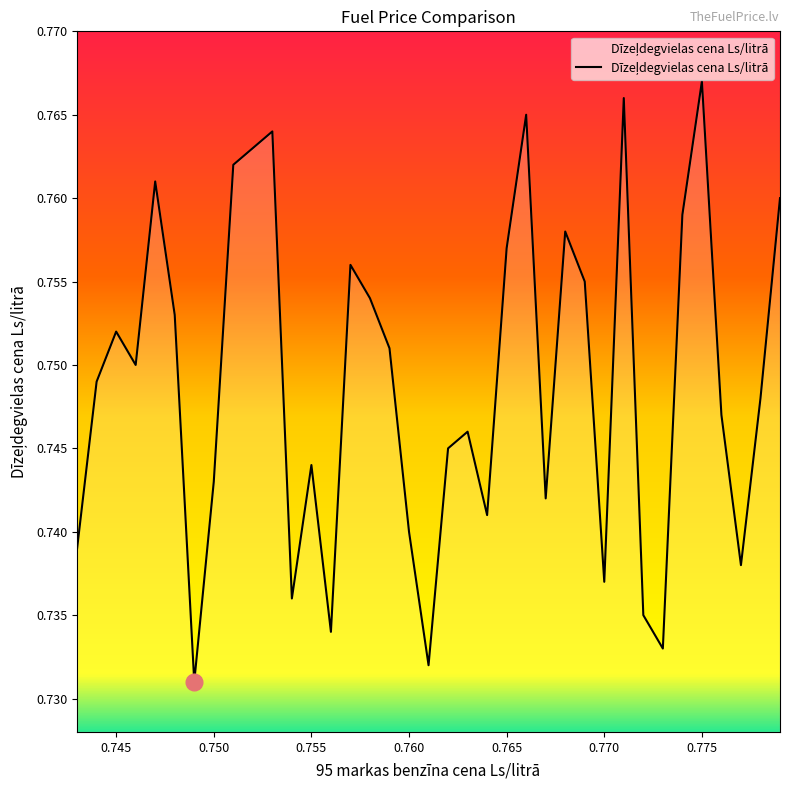

Which category has the highest value across all series?

0.775